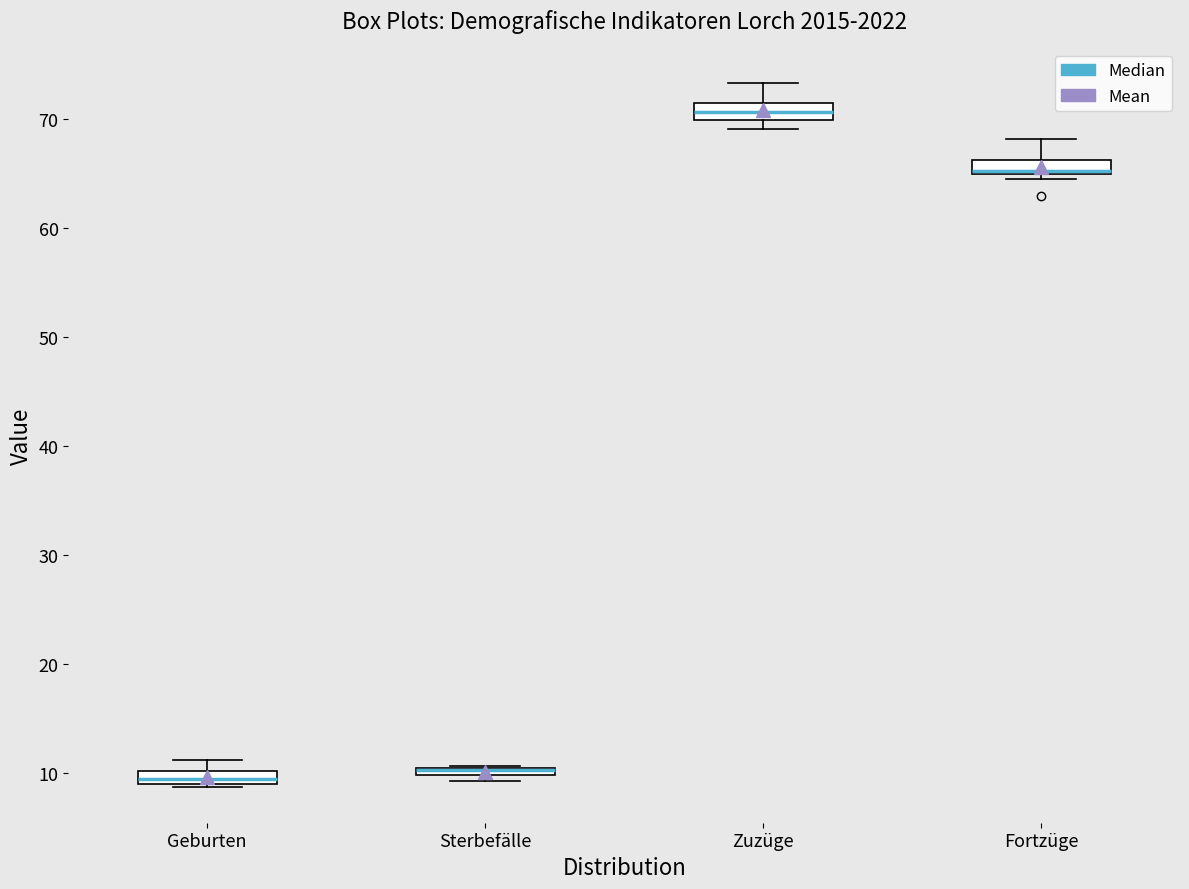

Where is the upper edge of the box for Geburten on the y-axis? The values are not printed on the chart, so give them approximately, as read against the axis.

10